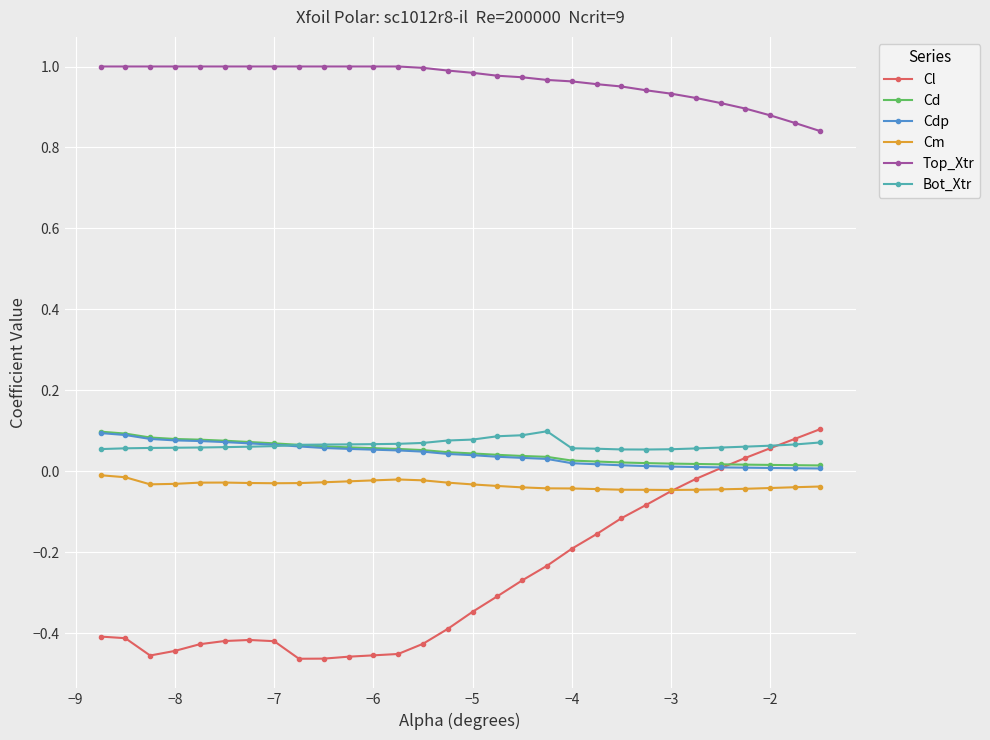

True or false: Cl has more than 0 interior local peaks.

True